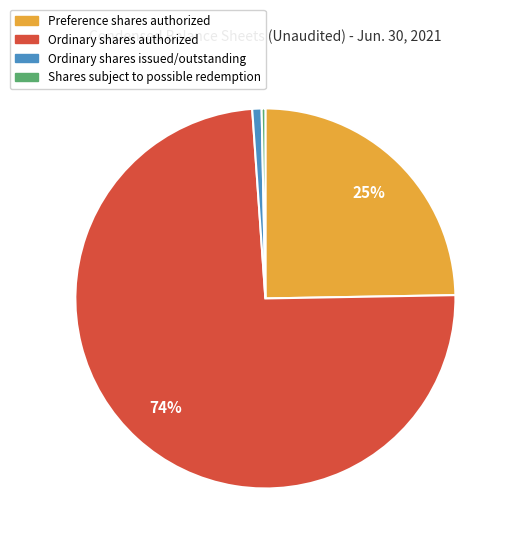

What percentage is the Ordinary shares issued/outstanding slice, to the nearest percent?

1%